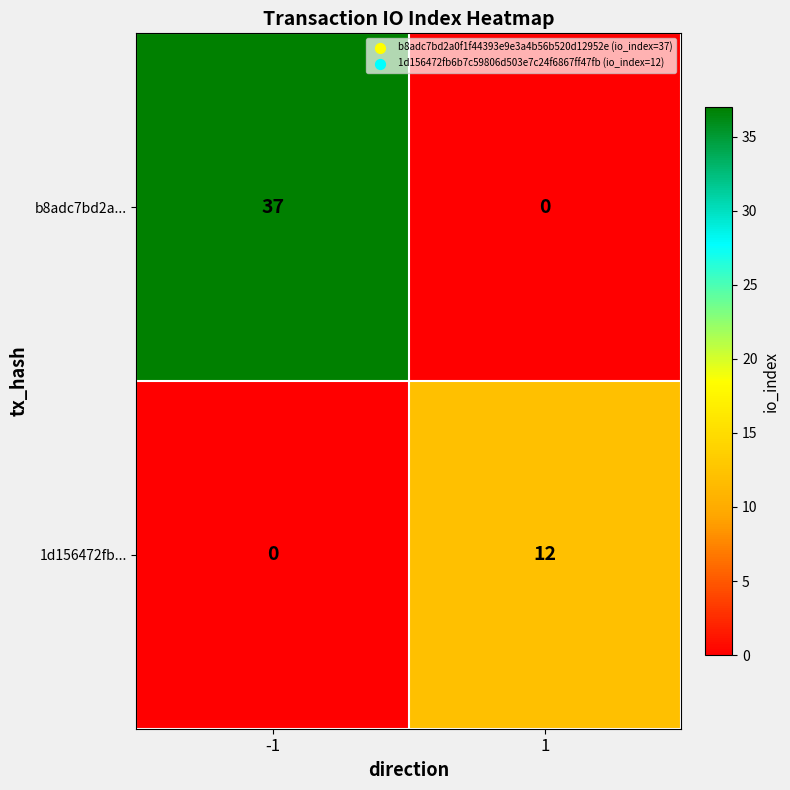

Read the b8adc7bd2a... value at -1, to the nearest 10.

40